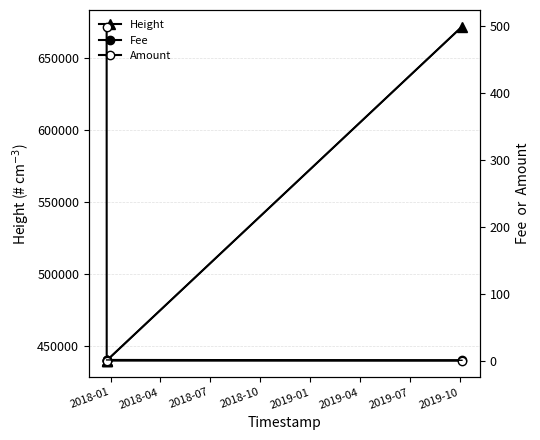

What is the value of the Height point at the 1st from the left?

439947